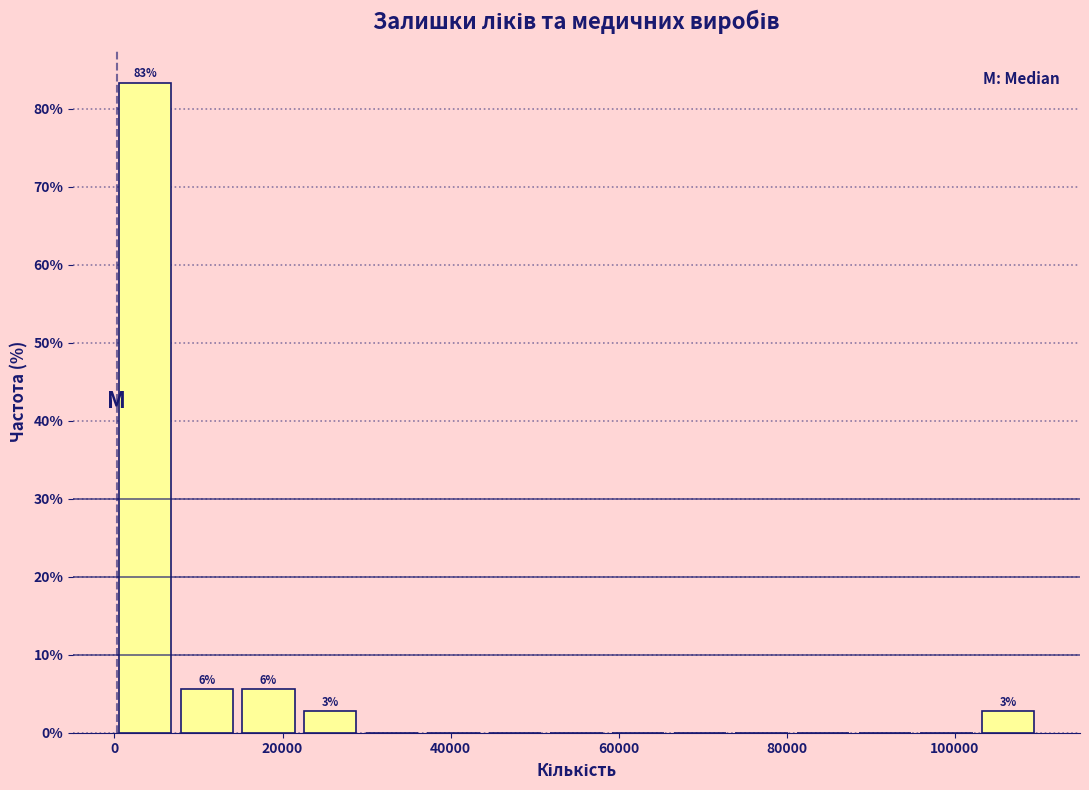

Around what value on the x-axis is the tallest bar? Give the approximate position of its centre, as read against the axis.

4000